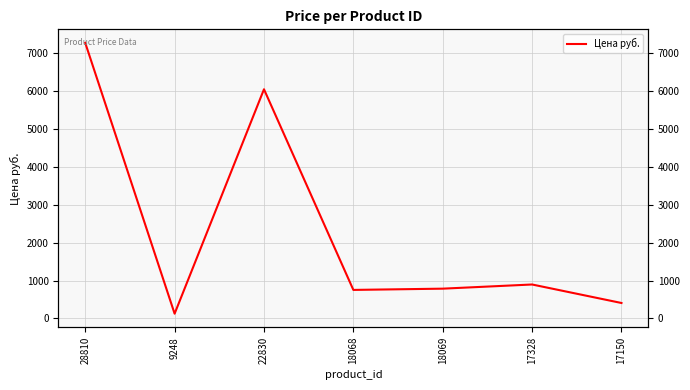

Between 18068 and 28810, which is larger?

28810